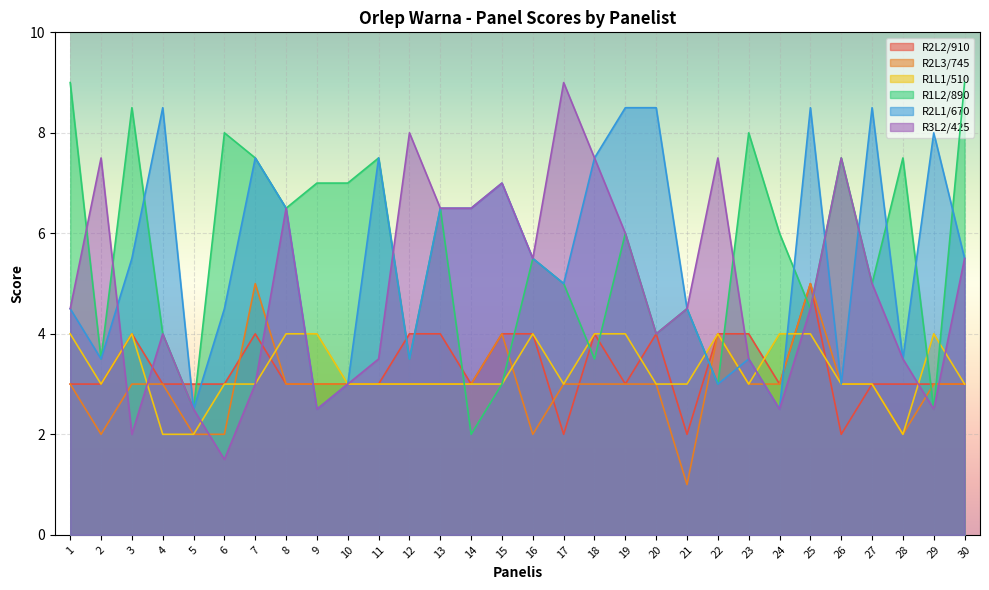

The R3L2/425 series shows 4.5 at 1. True or false?

True